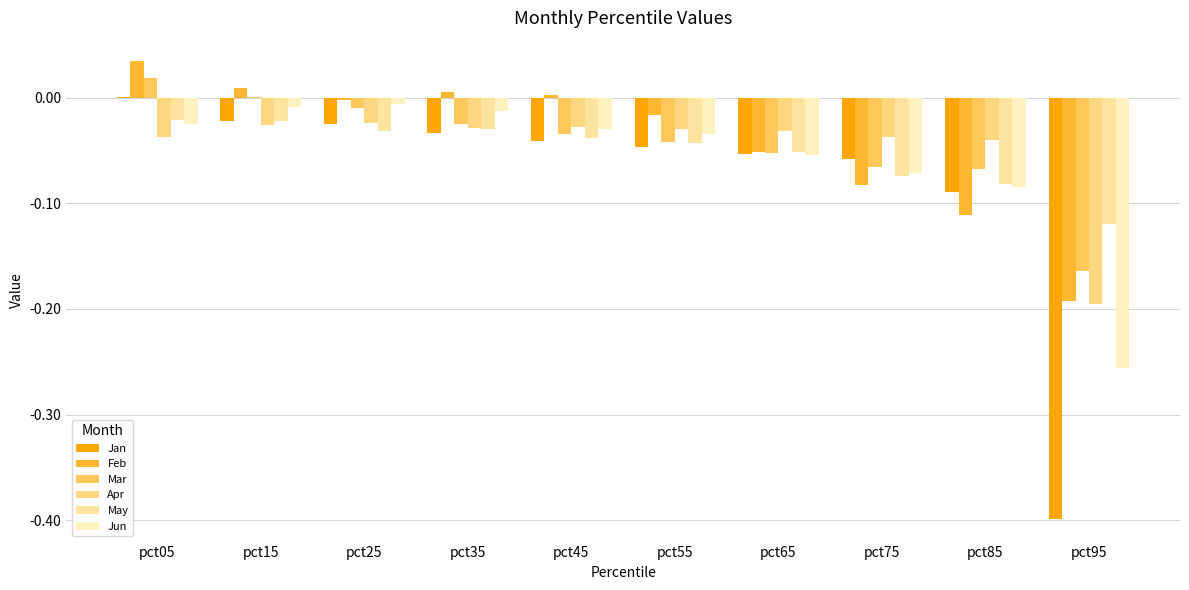

The Jan series shows -0.0 at pct55. True or false?

True